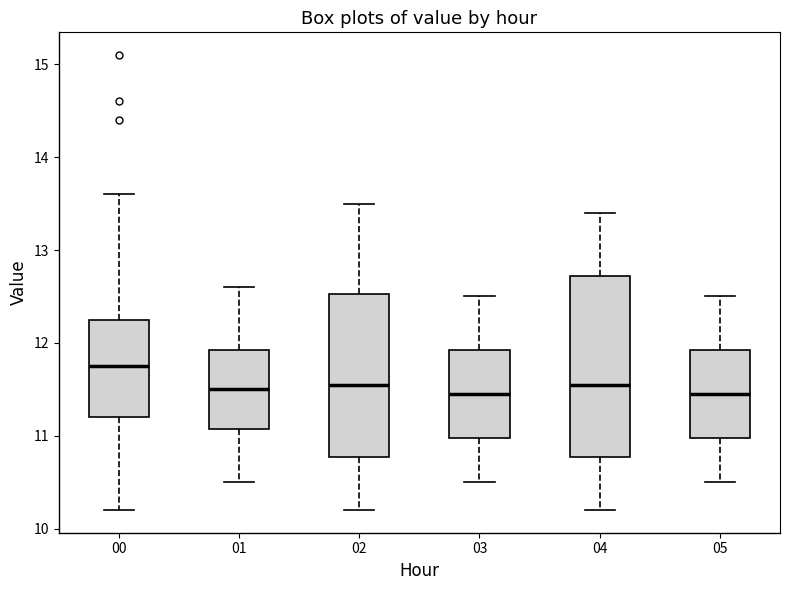

Reading left to right, read every box against the y-axis: the position of its median line, the range the box covers, and the ends of its whiskers. The values are not printed on the chart, so give them approximately, as read against the axis.

00: median 11.8, box 11.2 to 12.3, whiskers 10.2 to 13.6
01: median 11.5, box 11.1 to 11.9, whiskers 10.5 to 12.6
02: median 11.6, box 10.8 to 12.5, whiskers 10.2 to 13.5
03: median 11.5, box 11.0 to 11.9, whiskers 10.5 to 12.5
04: median 11.6, box 10.8 to 12.7, whiskers 10.2 to 13.4
05: median 11.5, box 11.0 to 11.9, whiskers 10.5 to 12.5